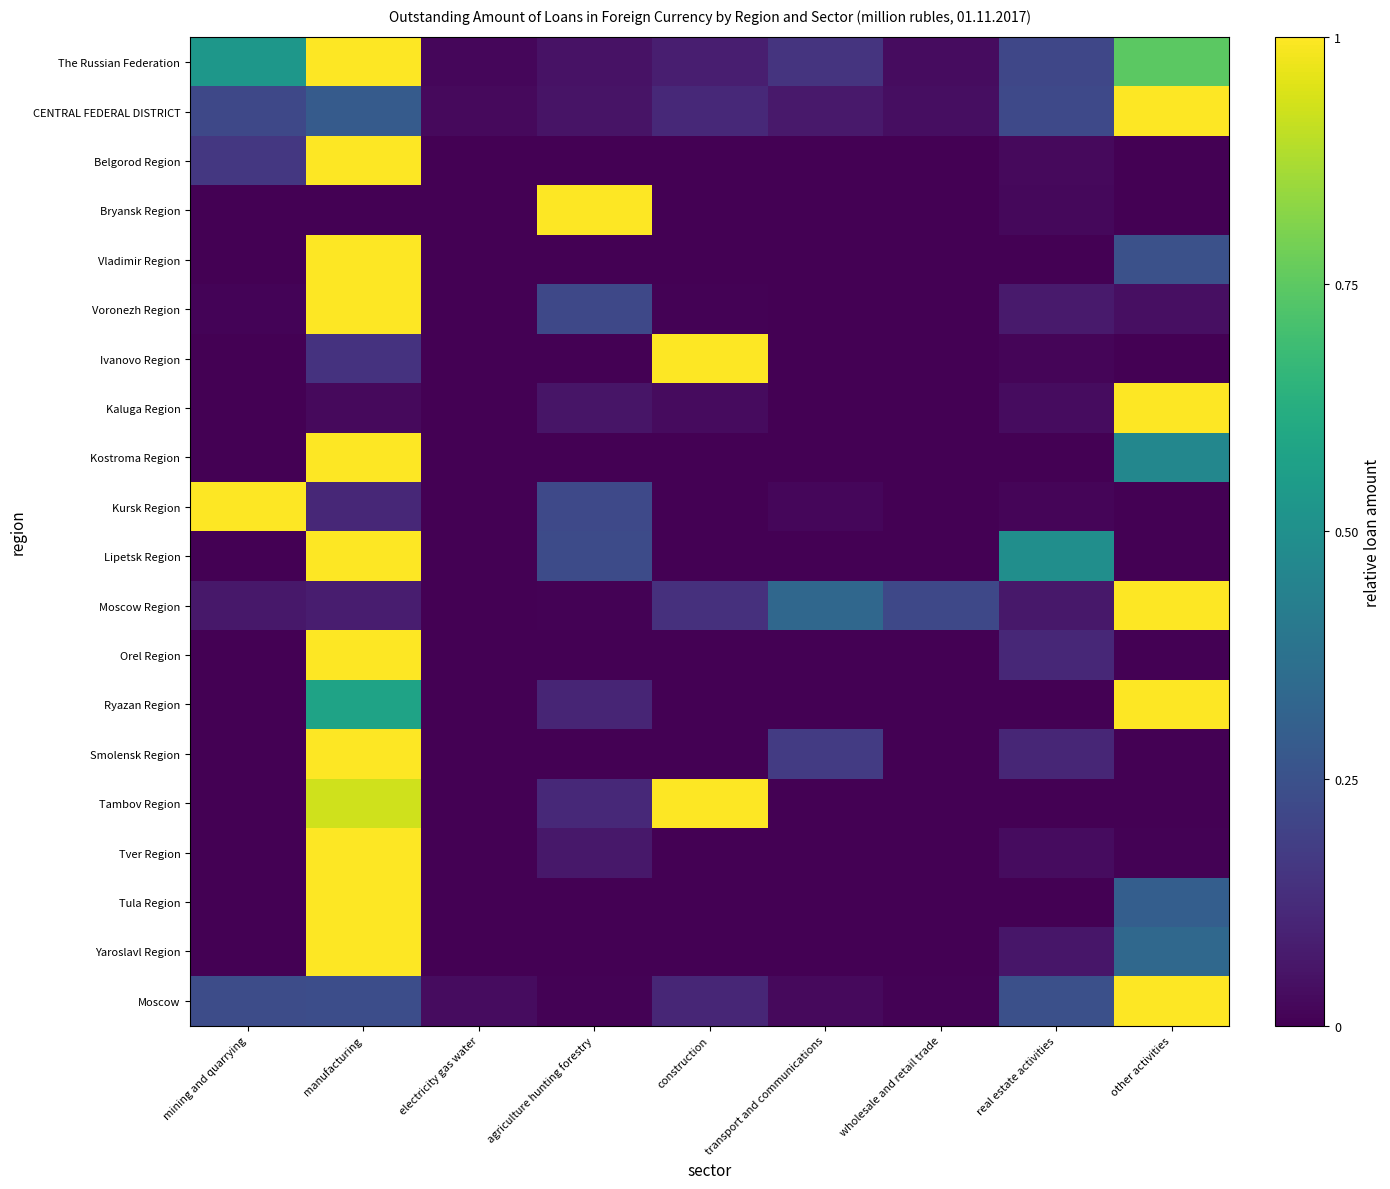

At which category does the chart reach its minimum across all series?

electricity gas water